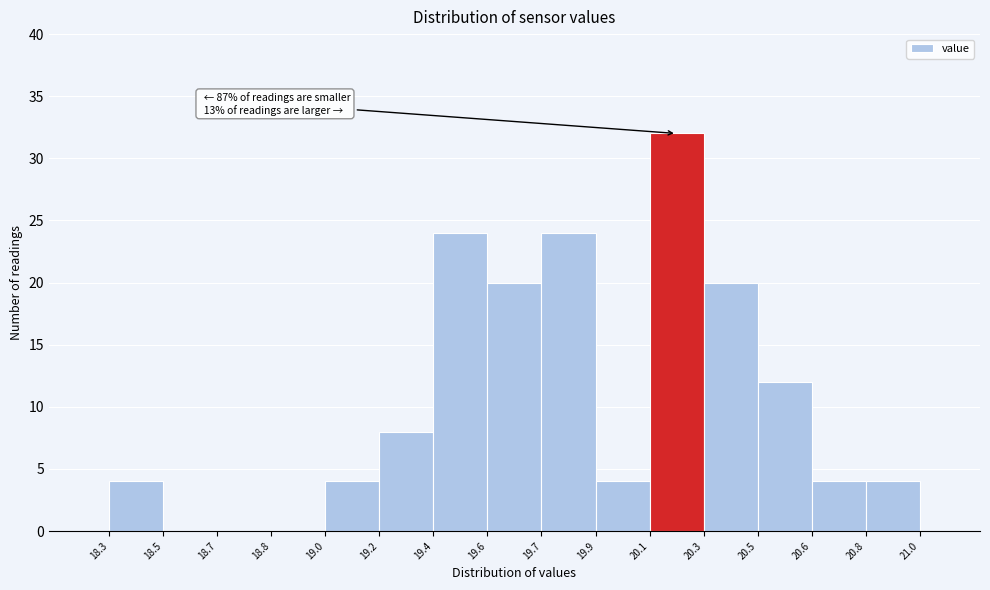

Reading left to right, what are all the values shown in this chart?

18.3=4	18.5=0	18.7=0	18.8=0	19.0=4	19.2=8	19.4=24	19.6=20	19.7=24	19.9=4	20.1=32	20.3=20	20.5=12	20.6=4	20.8=4